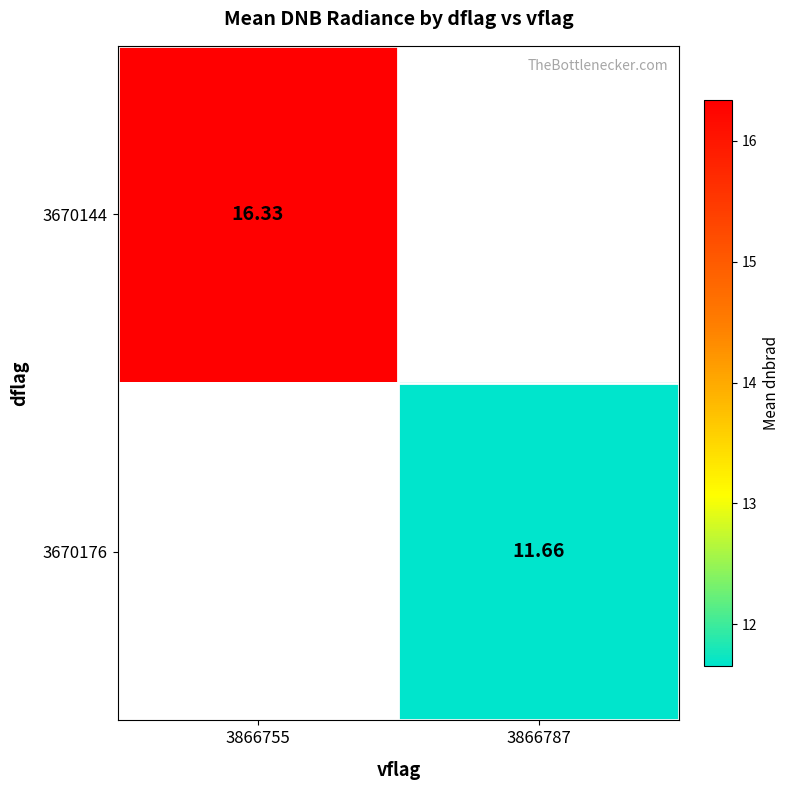

What is the maximum value shown in the chart?

16.3